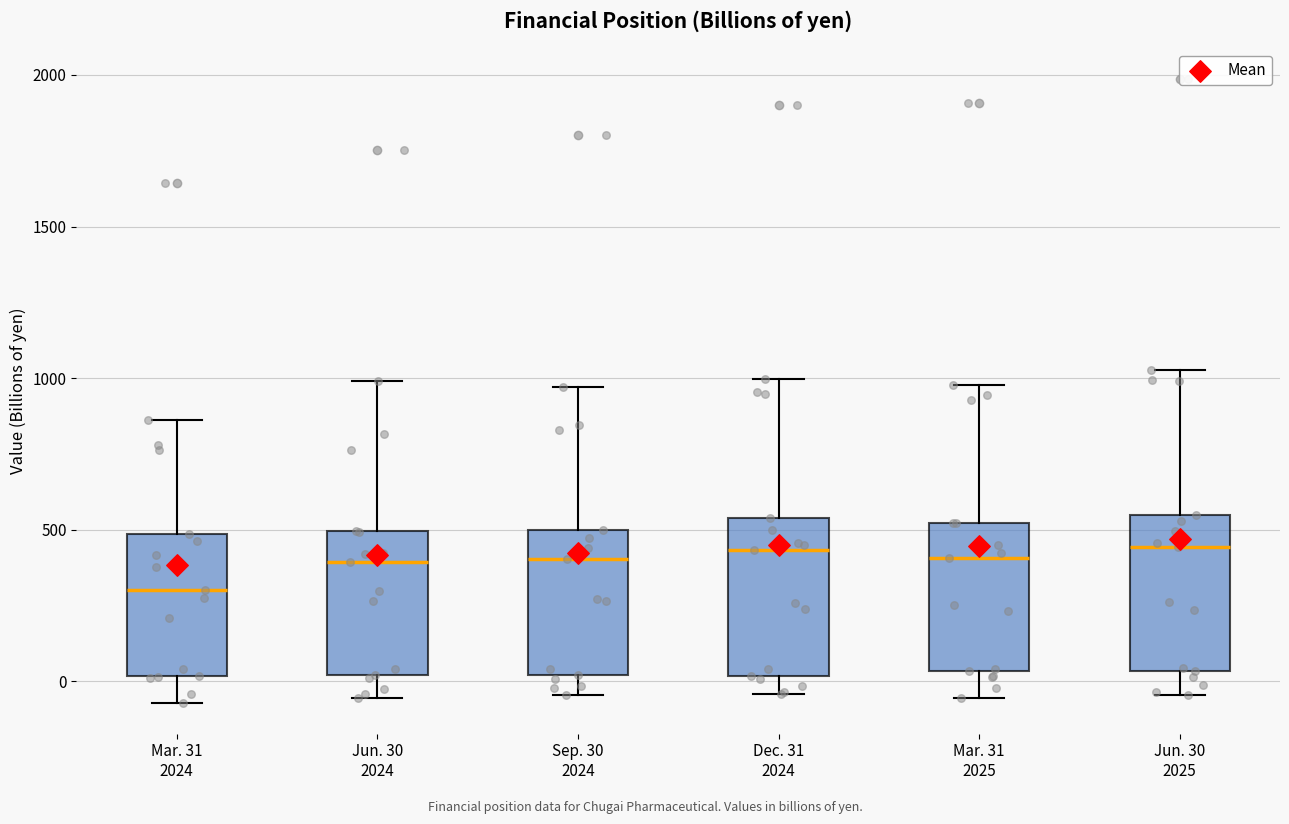

Reading left to right, transcribe this box plot: for each box, give where its median line is, the range the box spans, and where its two whiskers end, as read against the y-axis. The values are not printed on the chart, so give them approximately, as read against the axis.

Mar. 31 2024: median 300, box 0 to 500, whiskers -50 to 850
Jun. 30 2024: median 400, box 0 to 500, whiskers -50 to 1000
Sep. 30 2024: median 400, box 0 to 500, whiskers -50 to 950
Dec. 31 2024: median 450, box 0 to 550, whiskers -50 to 1000
Mar. 31 2025: median 400, box 50 to 500, whiskers -50 to 1000
Jun. 30 2025: median 450, box 50 to 550, whiskers -50 to 1050